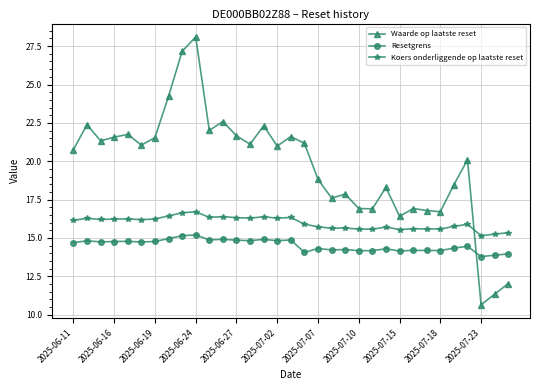

True or false: Koers onderliggende op laatste reset and Resetgrens cross at least once.

False